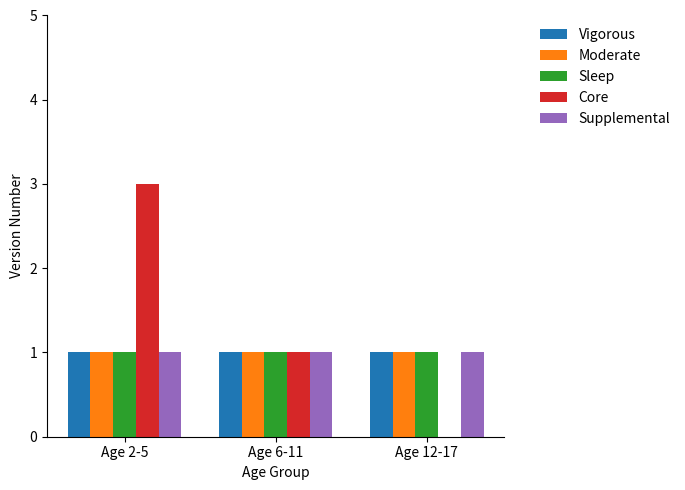

At which category is the sum across all series the highest?

Age 2-5